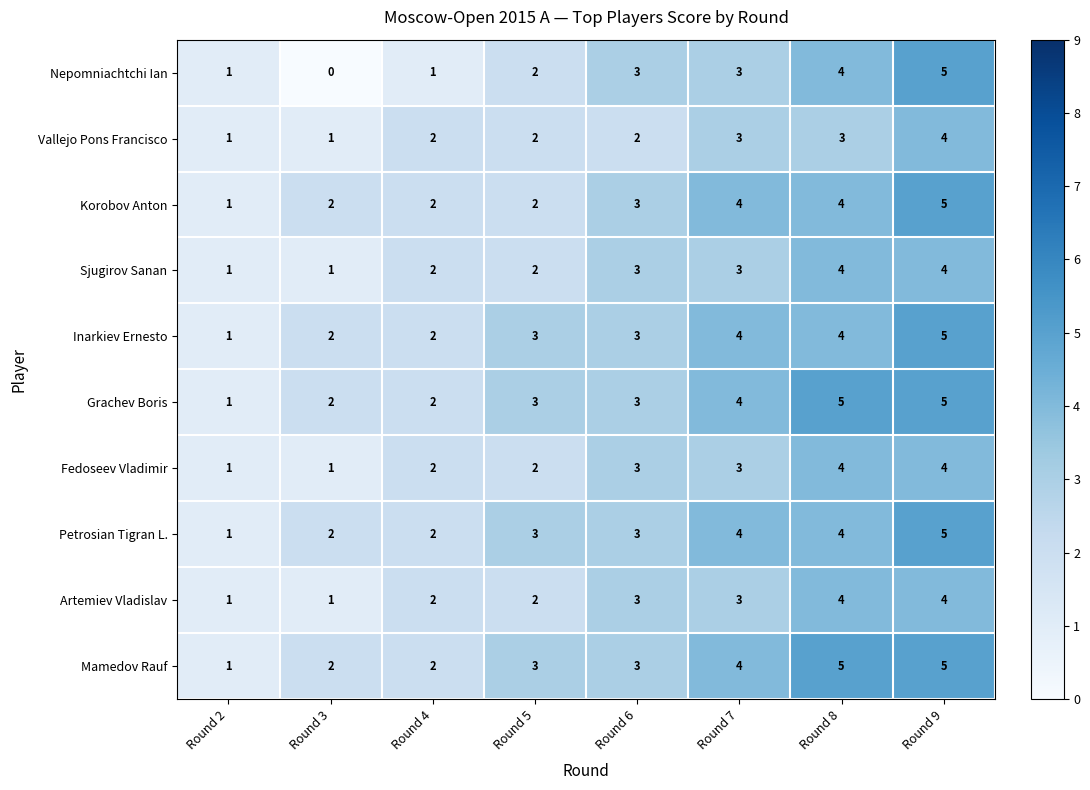

What is the sum of the Sjugirov Sanan values at Round 5 and Round 6?

5